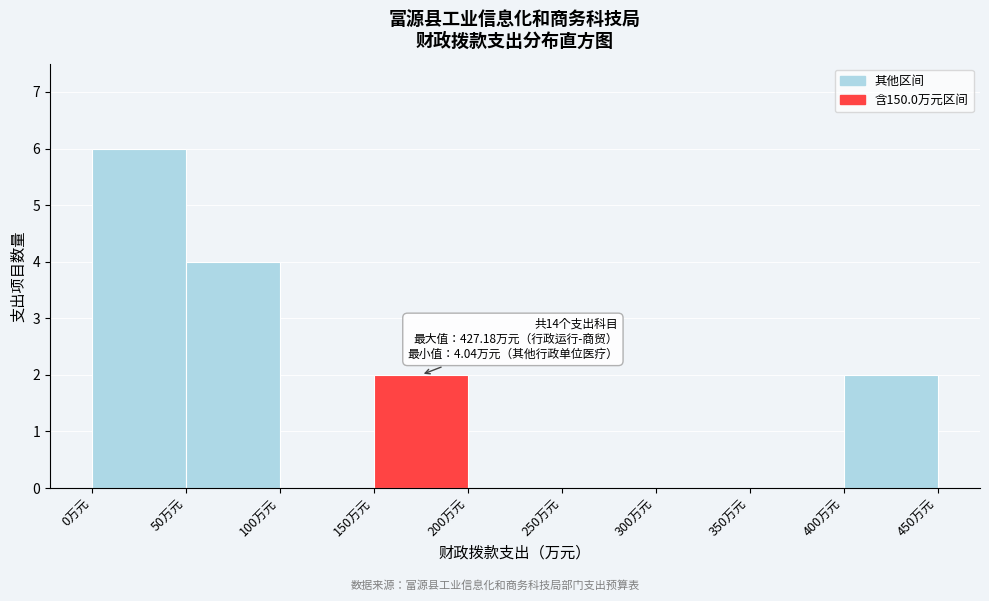

Which range on the x-axis has the tallest bar?

0 to 50